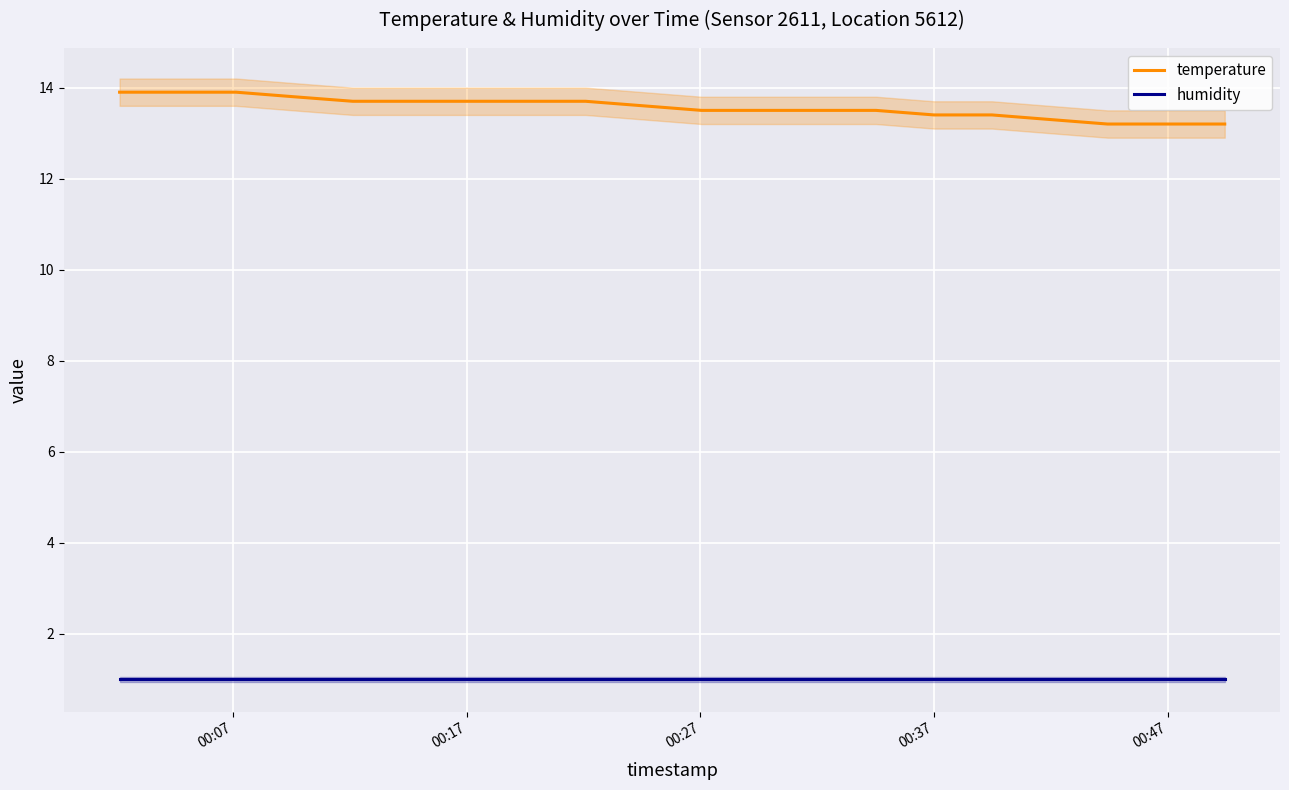

How many categories are shown in the chart?

20